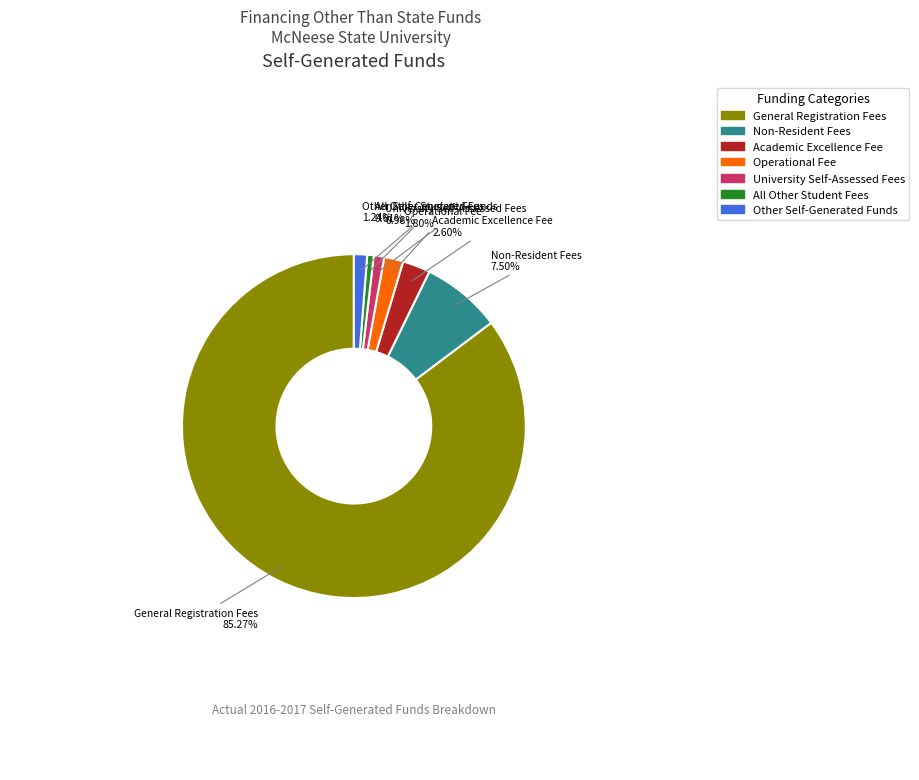

How many segments does this pie chart have?

7